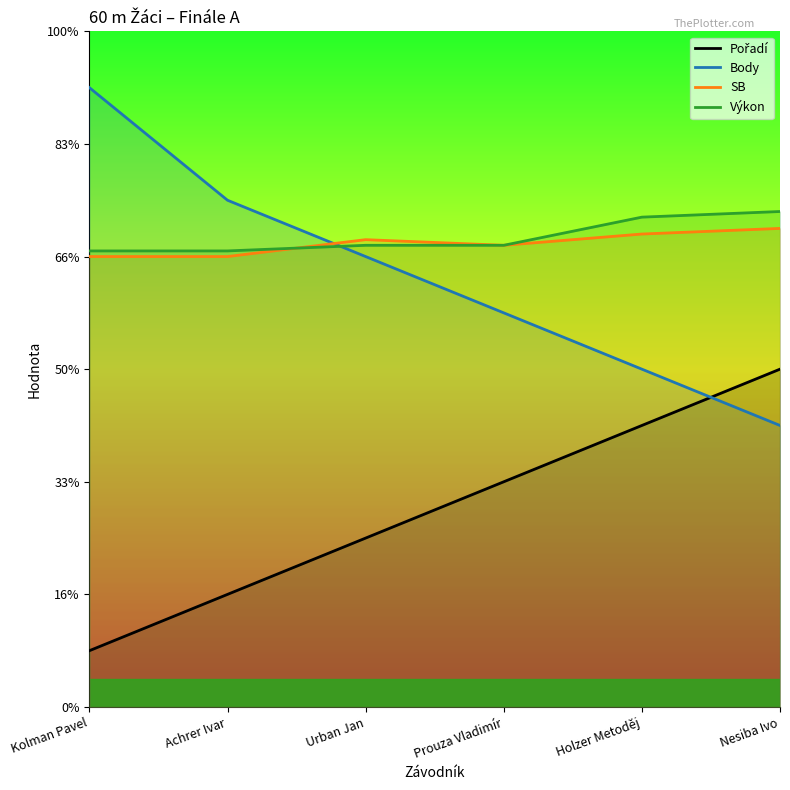

True or false: SB has a value of 8.4 at Holzer Metoděj.

True